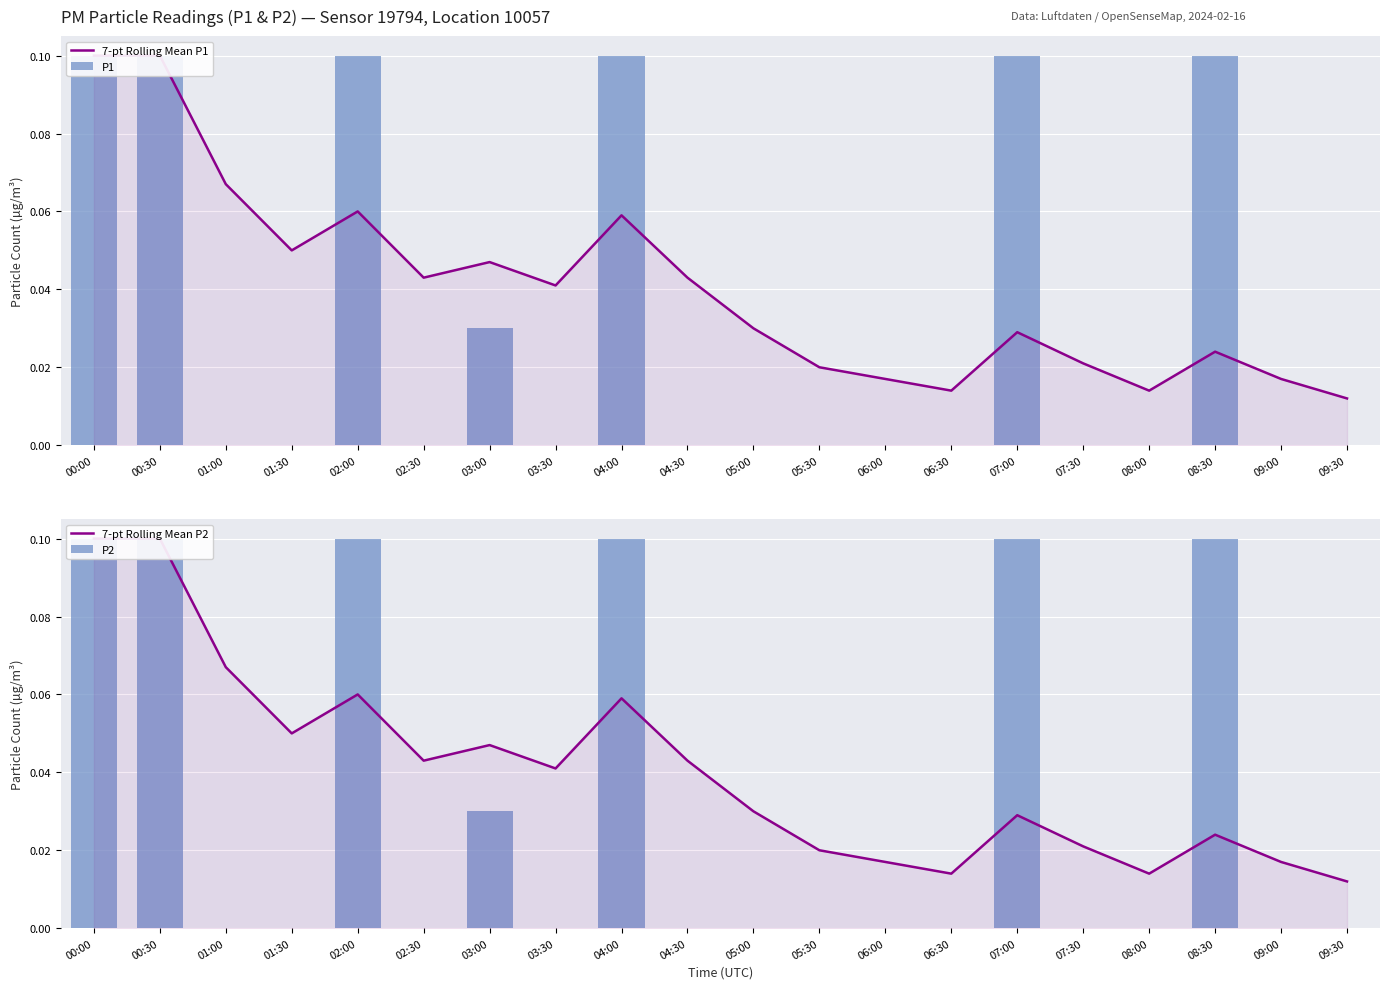

Is the value of 7-pt Rolling Mean P1 at 09:30 greater than the value of 7-pt Rolling Mean P2 at 01:30?

No